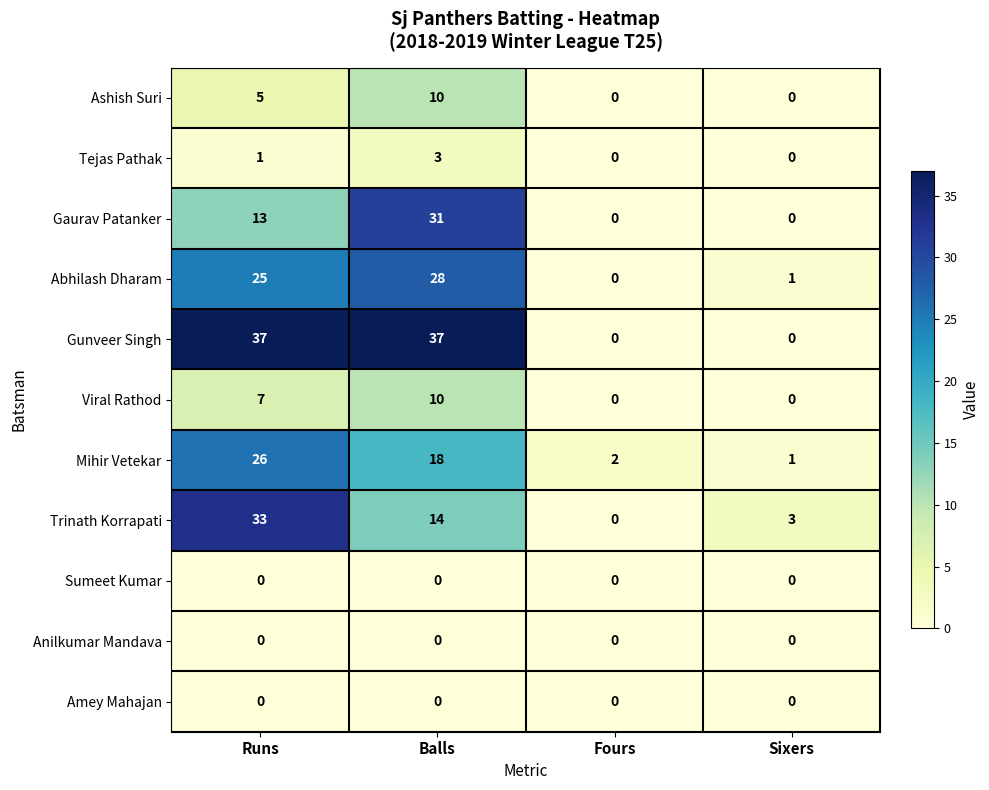

What is the difference between the highest and lowest values at Balls?

37